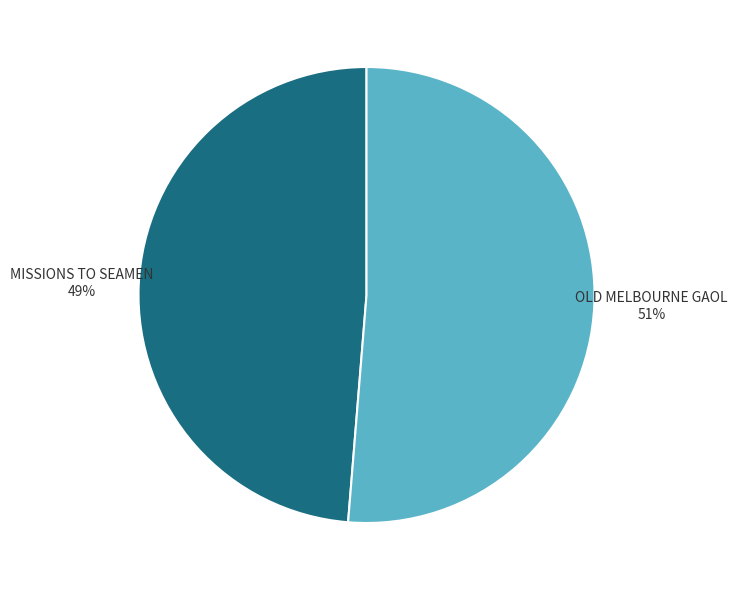

To the nearest percent, what percentage of the pie is MISSIONS TO SEAMEN?

49%